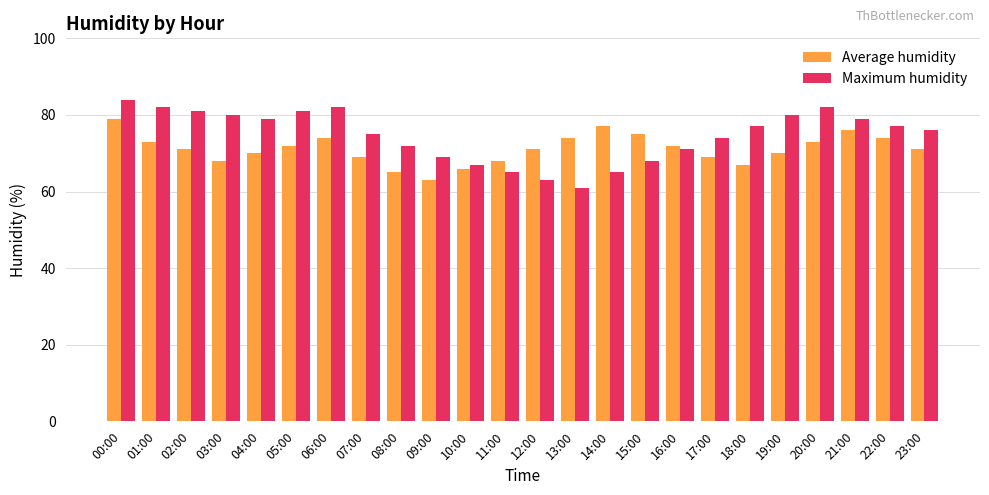

What value does the Maximum humidity series have at 09:00, to the nearest 5?

70